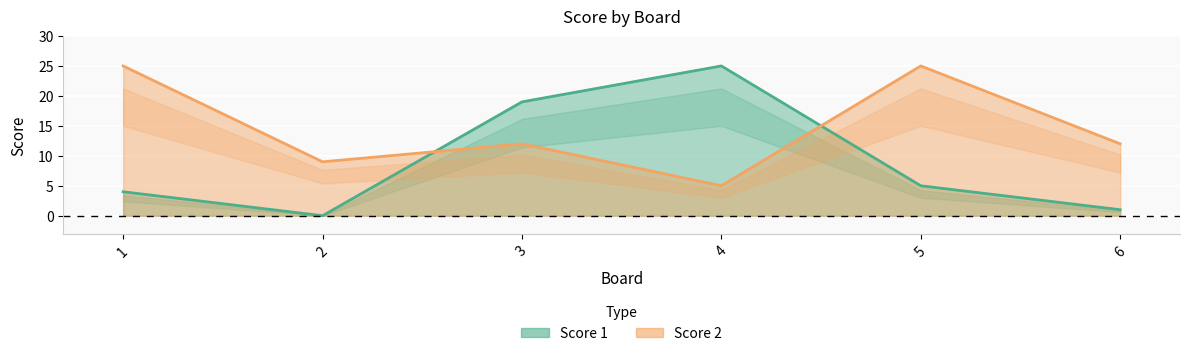

Reading left to right, transcribe all the data shown in this chart.

Score 1: 1=4	2=0	3=19	4=25	5=5	6=1
Score 2: 1=25	2=9	3=12	4=5	5=25	6=12